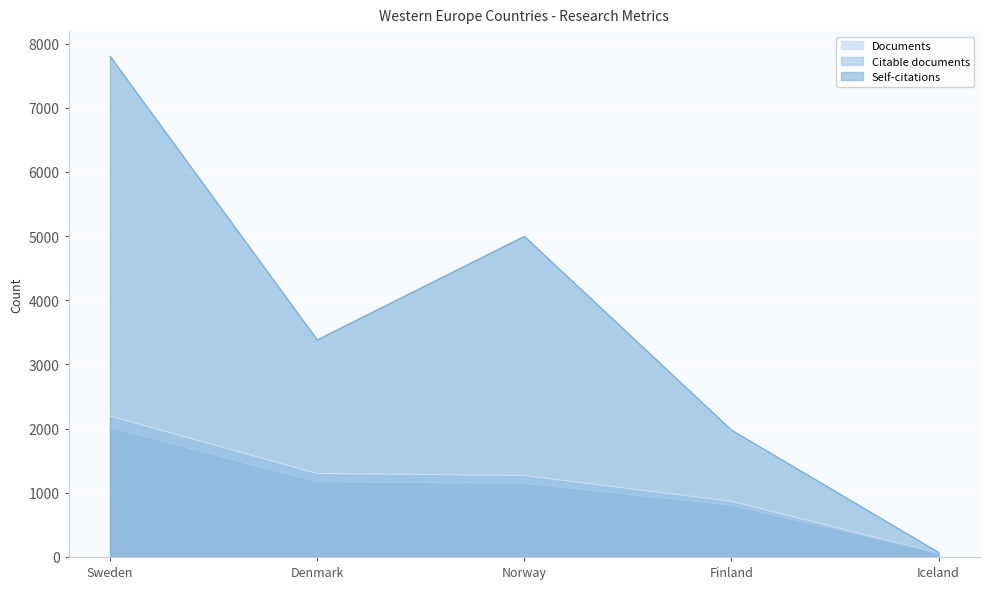

At how many categories does at least one series exceed 4078?

2